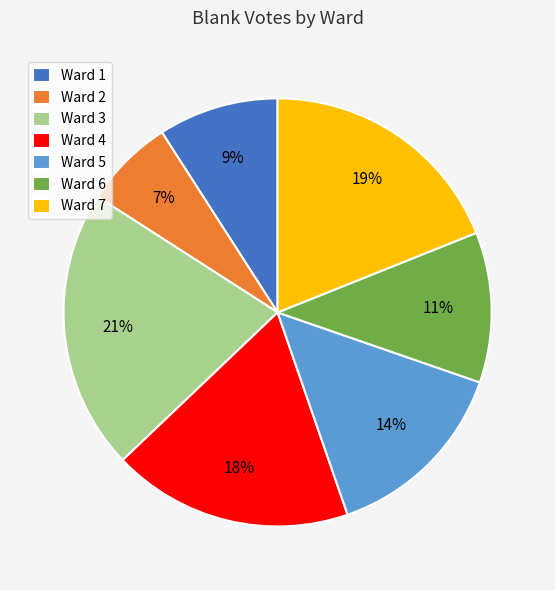

True or false: Ward 5 accounts for 14% of the total.

True